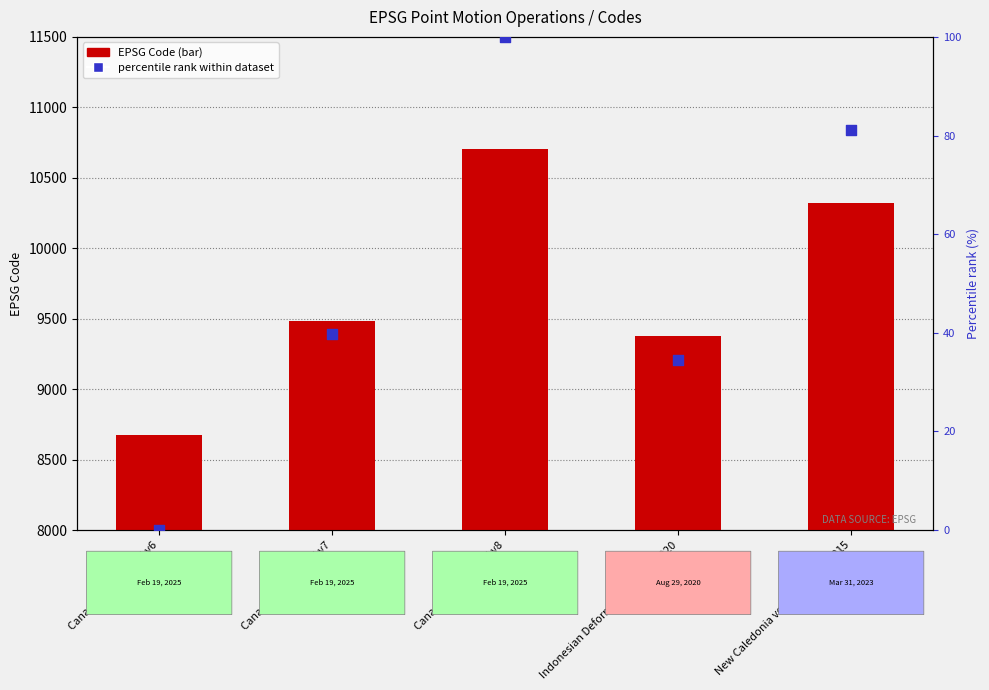

Which series contains the lowest Y value?

percentile rank within dataset